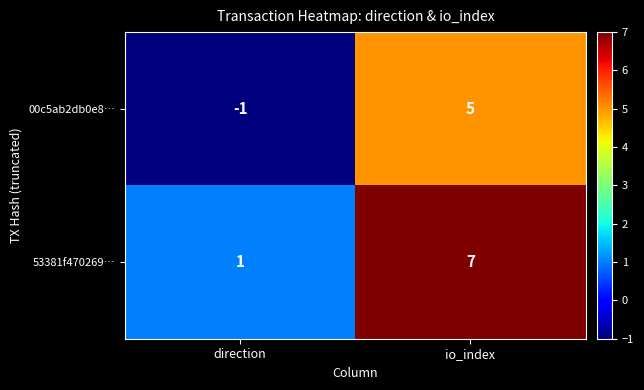

What is the difference between the 00c5ab2db0e8… values at direction and io_index?

6